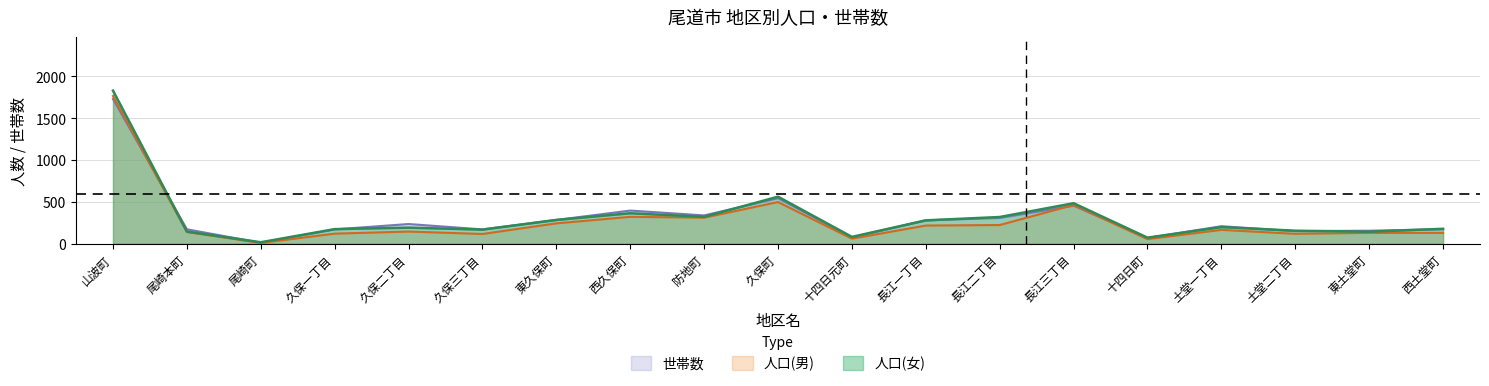

In 世帯数, how many points are lower than both neighbors (excluding endpoints)?

6